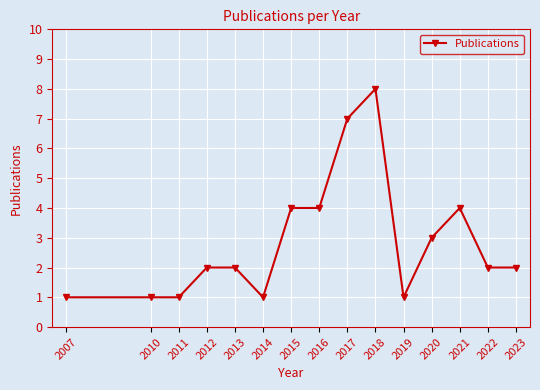

Reading right to left, extract all data points from this chart.

2023=2	2022=2	2021=4	2020=3	2019=1	2018=8	2017=7	2016=4	2015=4	2014=1	2013=2	2012=2	2011=1	2010=1	2007=1